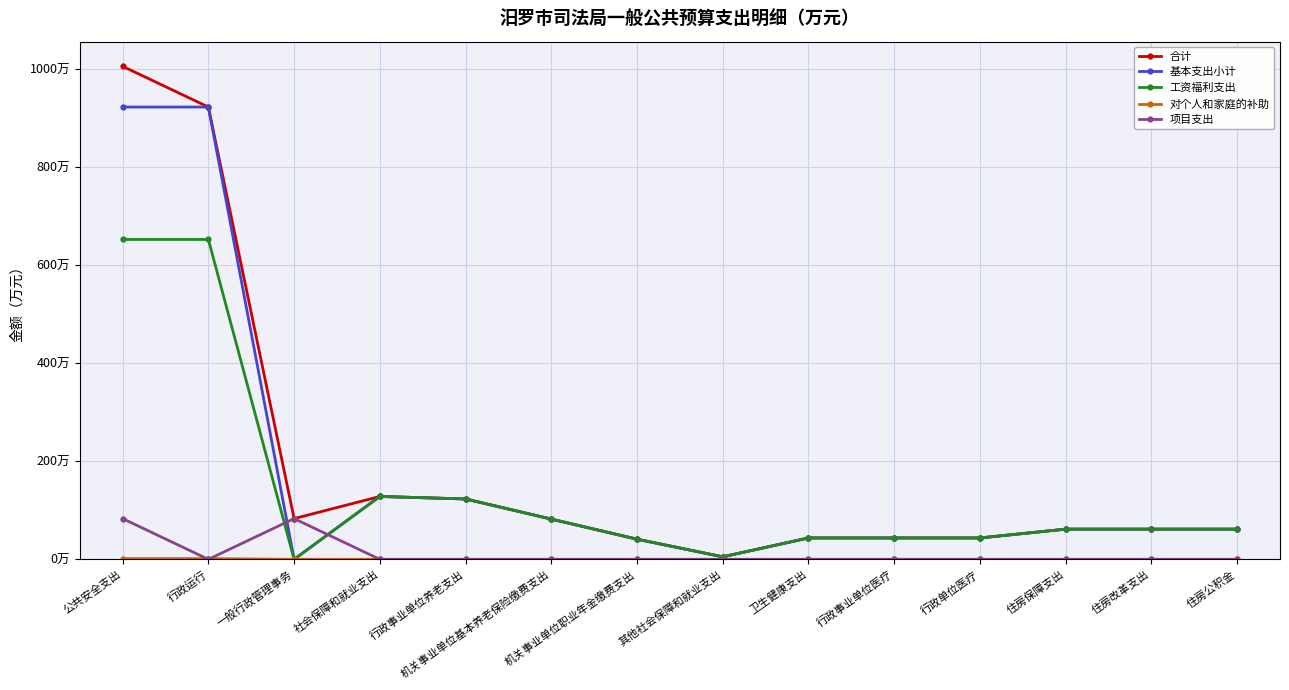

Does the chart have visible grid lines?

Yes